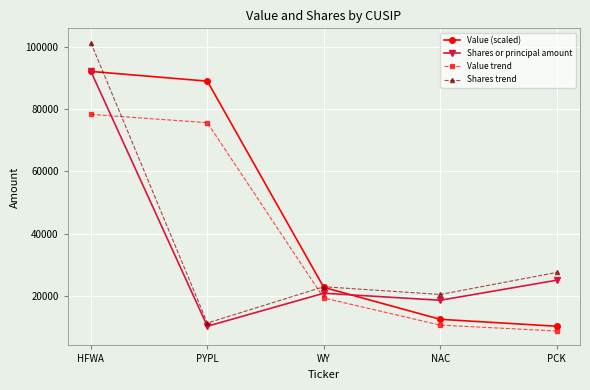

What is the difference between the maximum and minimum values in the Shares trend series?

90058.1